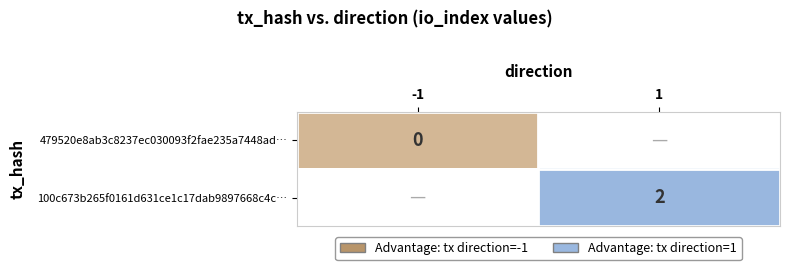

Is it true that 100c673b265f0161d631ce1c17dab9897668c4c… equals 2 at 1?

True